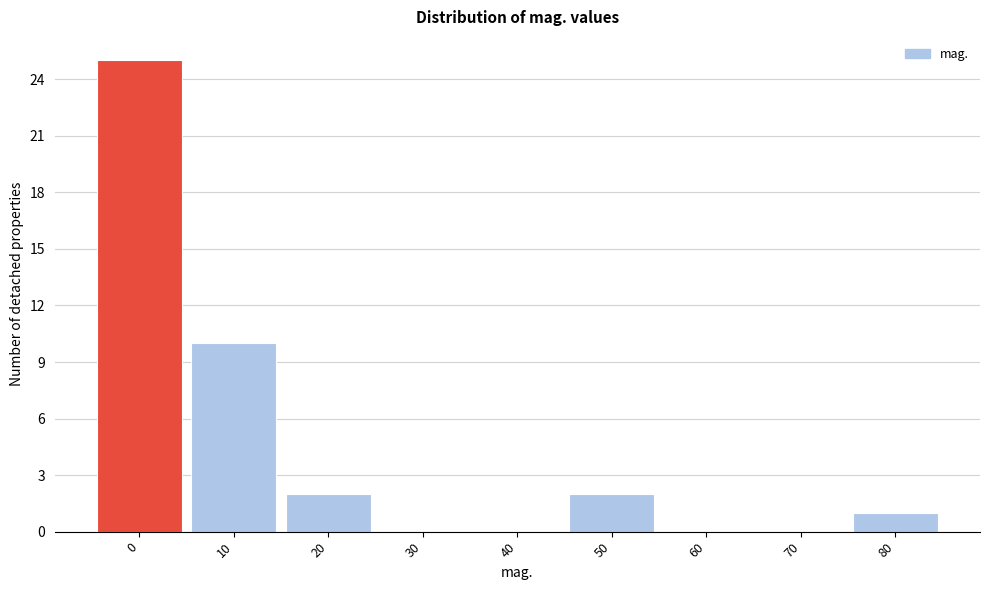

Reading left to right, list all the values displayed in this chart.

0=25	10=10	20=2	30=0	40=0	50=2	60=0	70=0	80=1